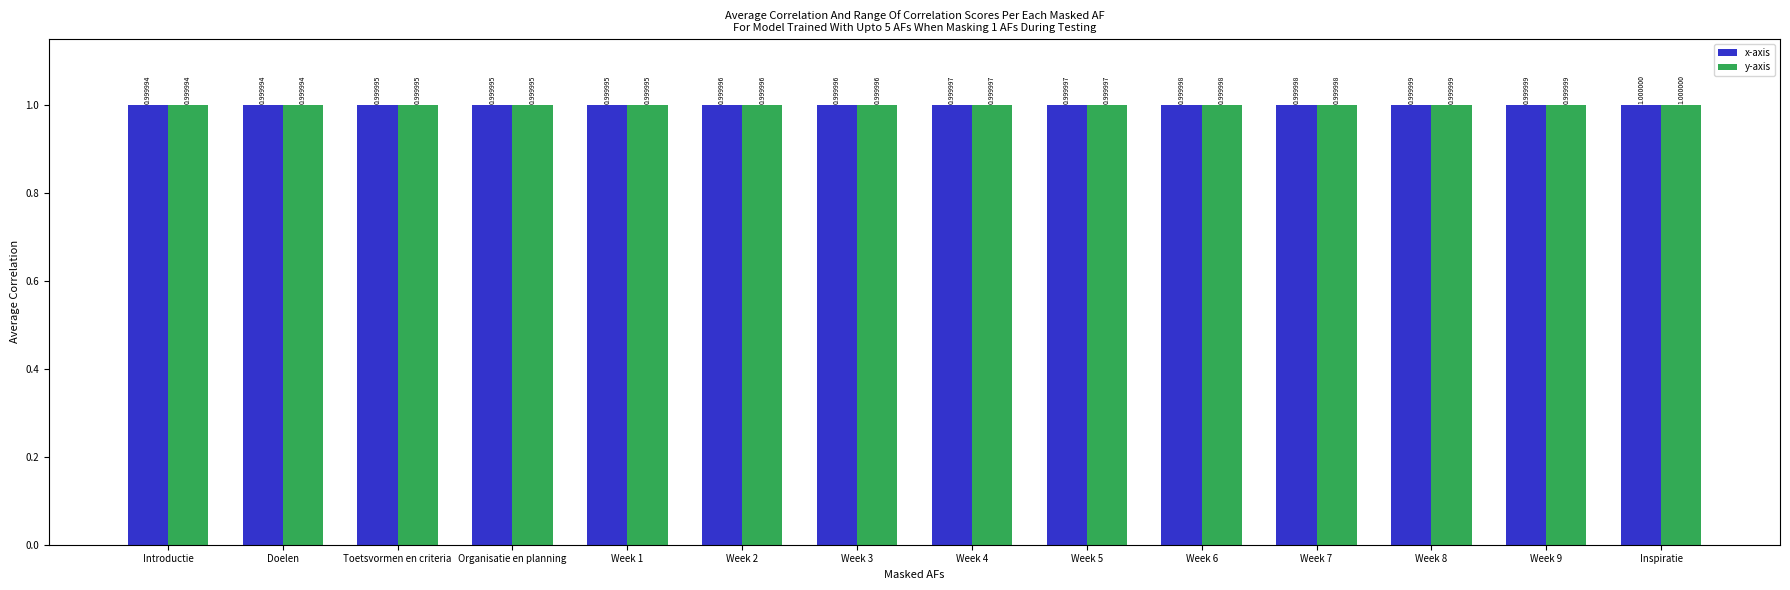

What are all the series names shown in the legend?

x-axis, y-axis